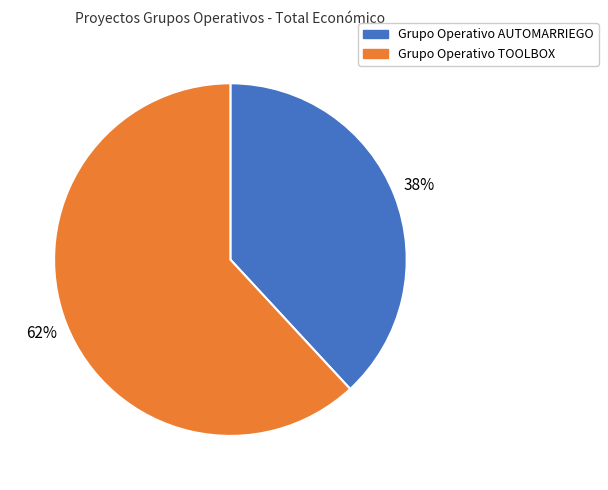

How many segments does this pie chart have?

2